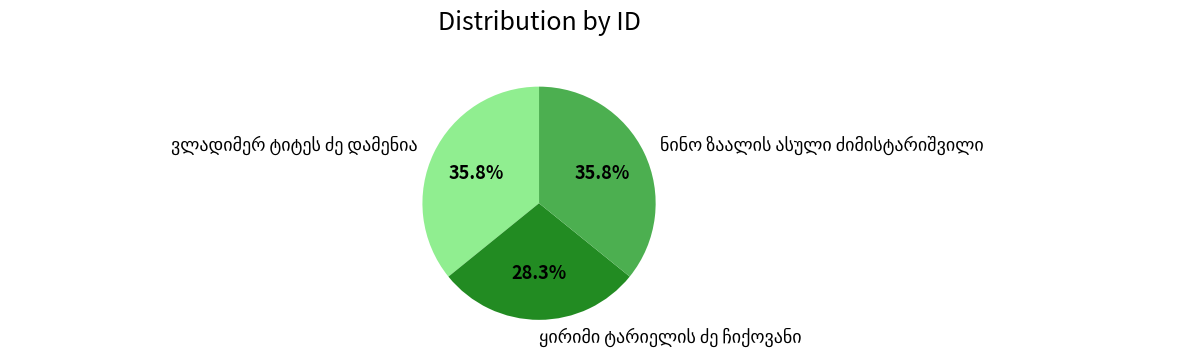

Is there any slice that represents more than half of the pie?

No